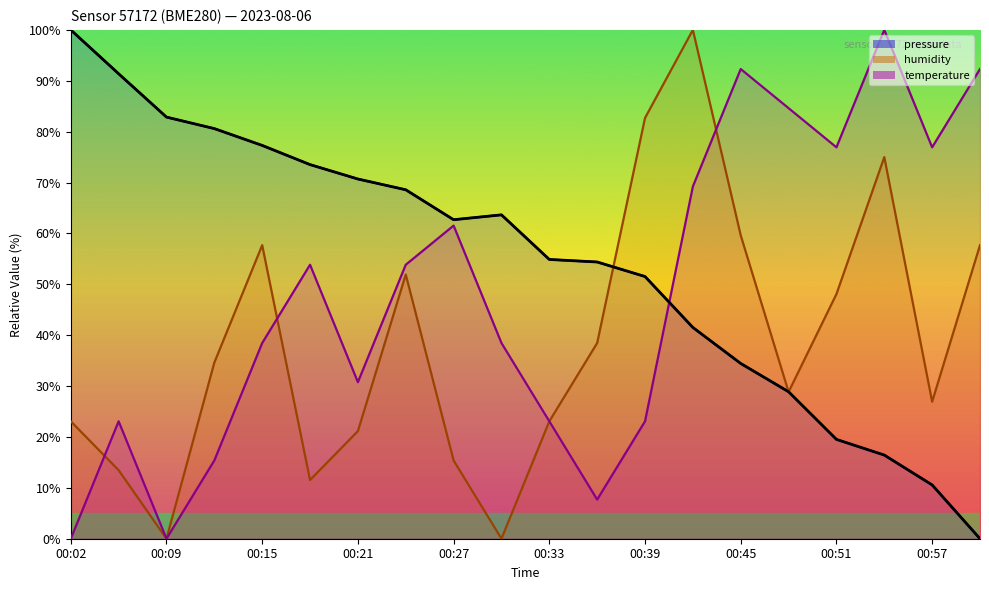

What is the highest value of the temperature series?

100.0